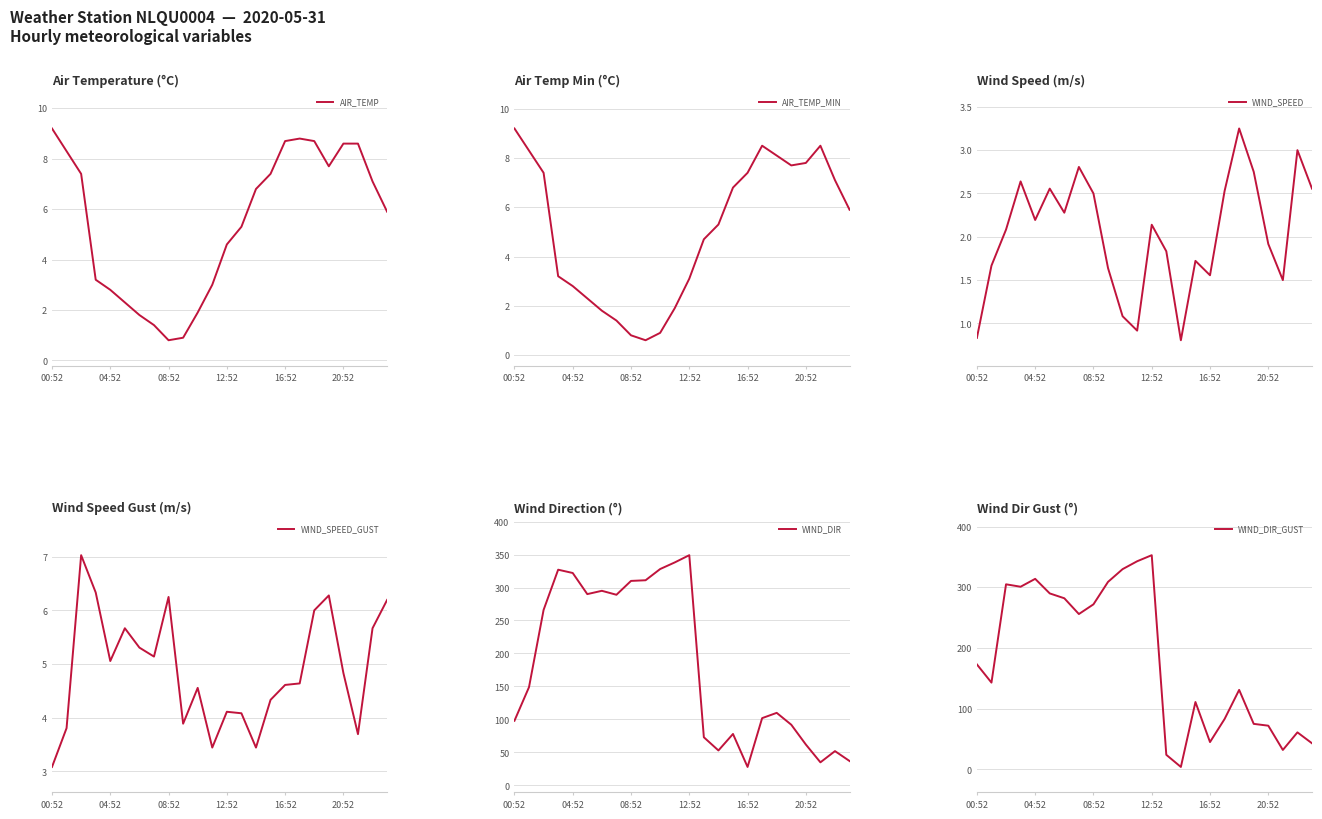

What is the spread (max minus min) of values at 14?

52.2